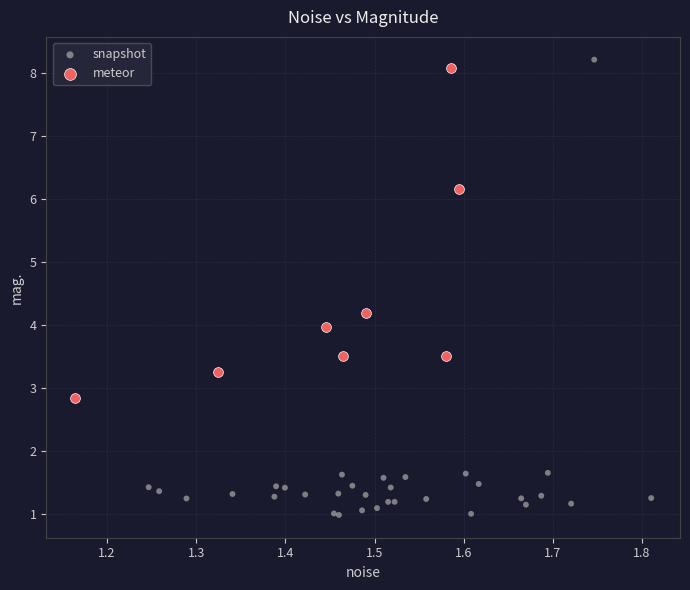

What are all the series names shown in the legend?

snapshot, meteor